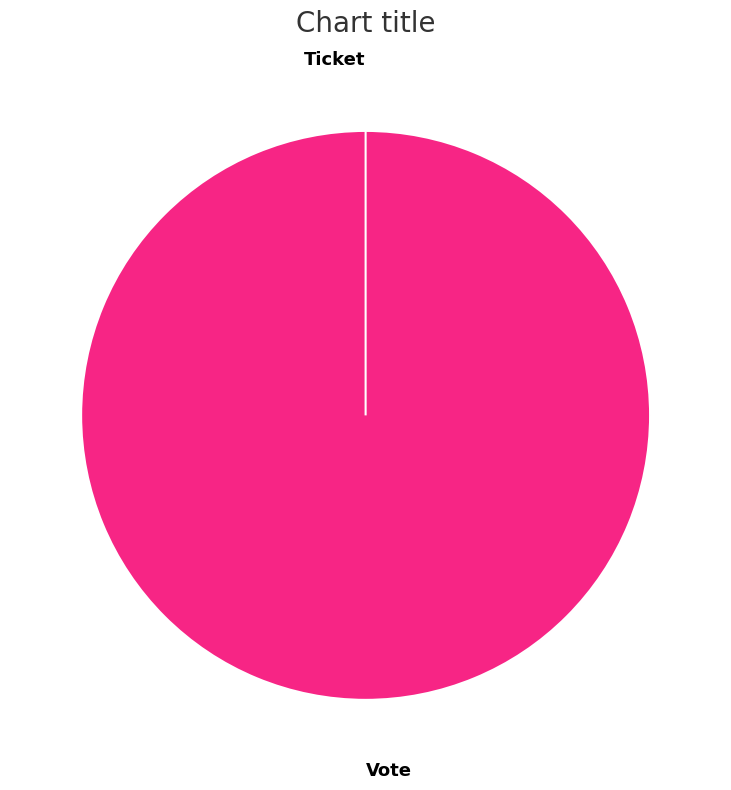

Which has a higher value, Vote or Ticket?

Vote